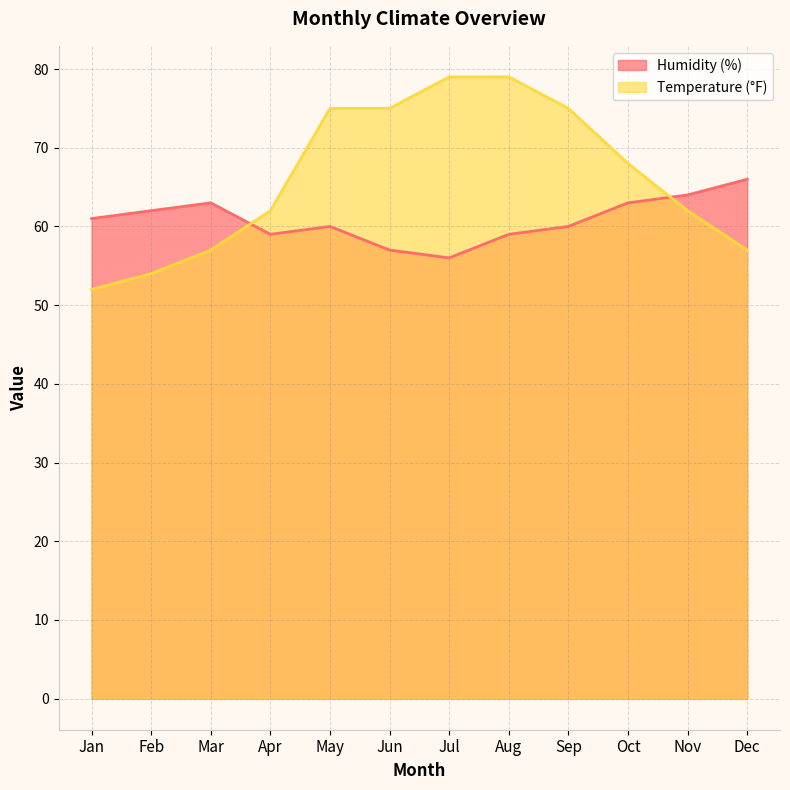

Which has a higher value, Mar or May?

Mar